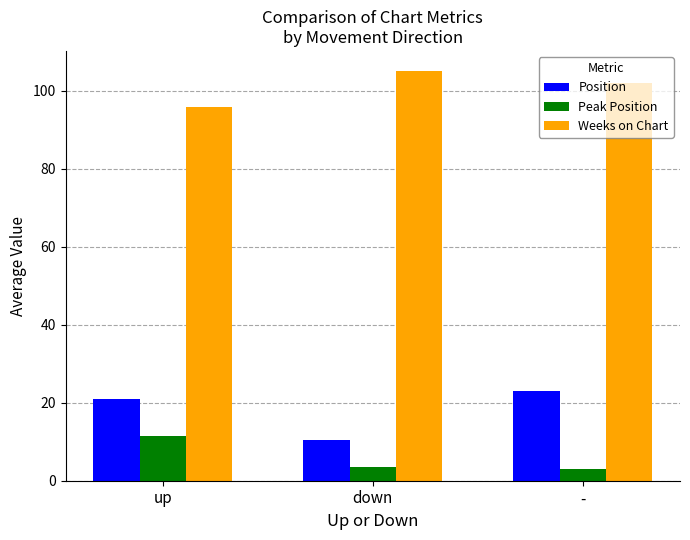

Reading left to right, extract all data points from this chart.

Position: 21.0	10.5	23.0
Peak Position: 11.5	3.5	3.0
Weeks on Chart: 95.8	105.0	102.0